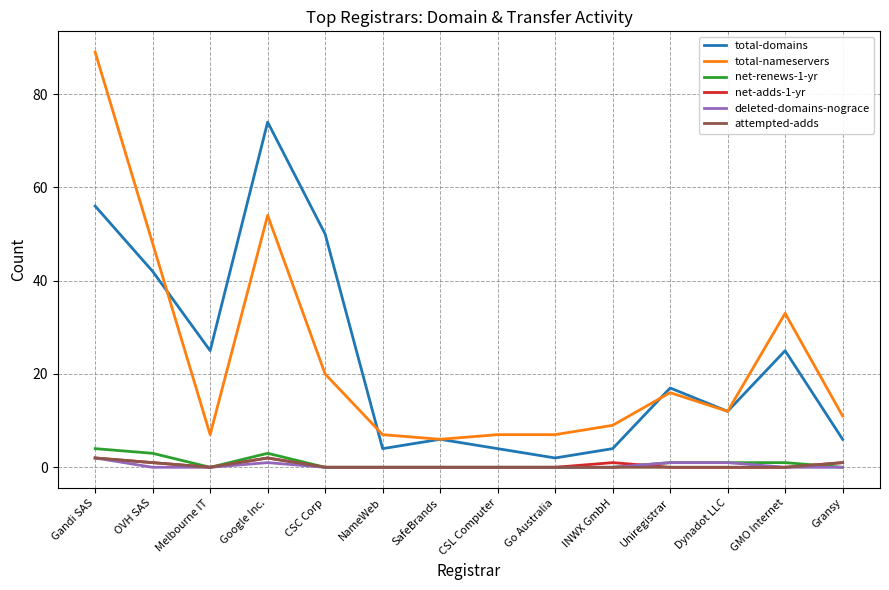

Which series has the largest range (max minus min)?

total-nameservers